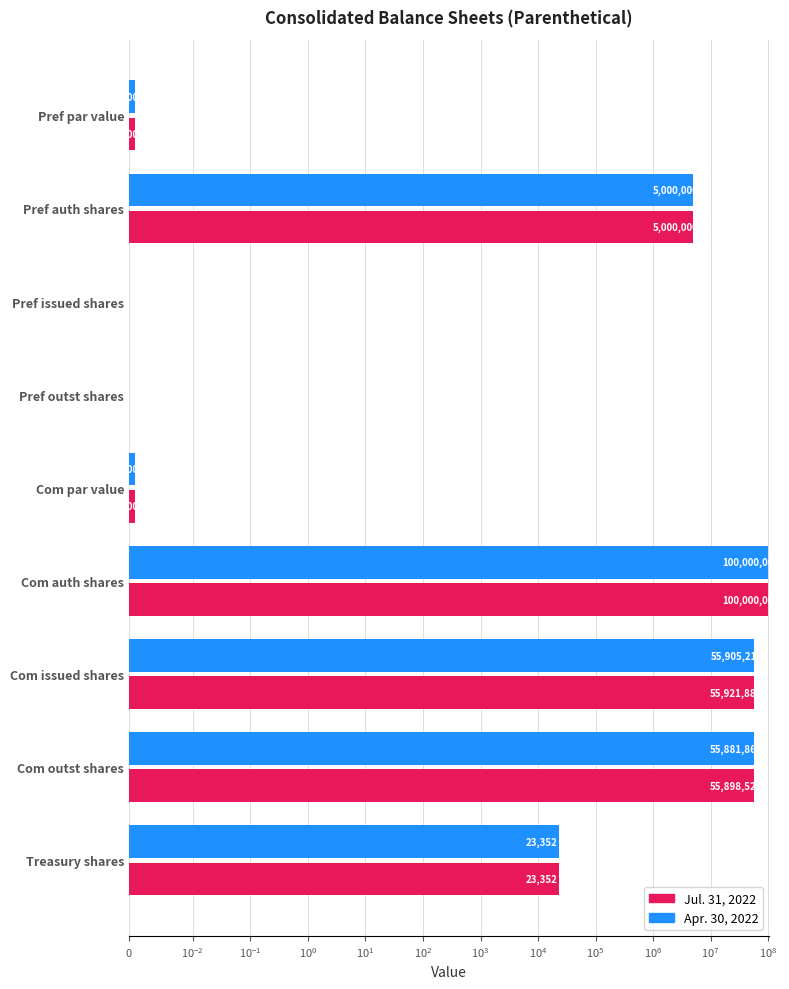

How many values in the Apr. 30, 2022 series are below 23352?

4